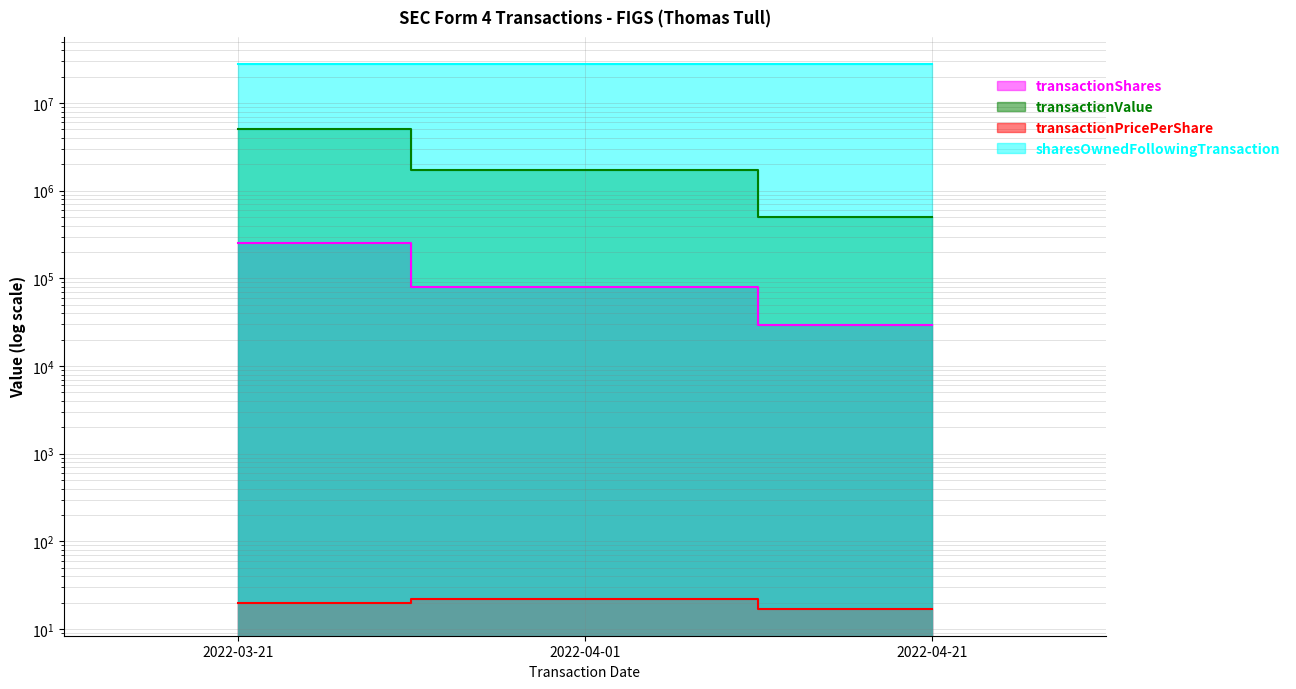

Which category has the lowest value in the transactionShares series?

2022-04-21